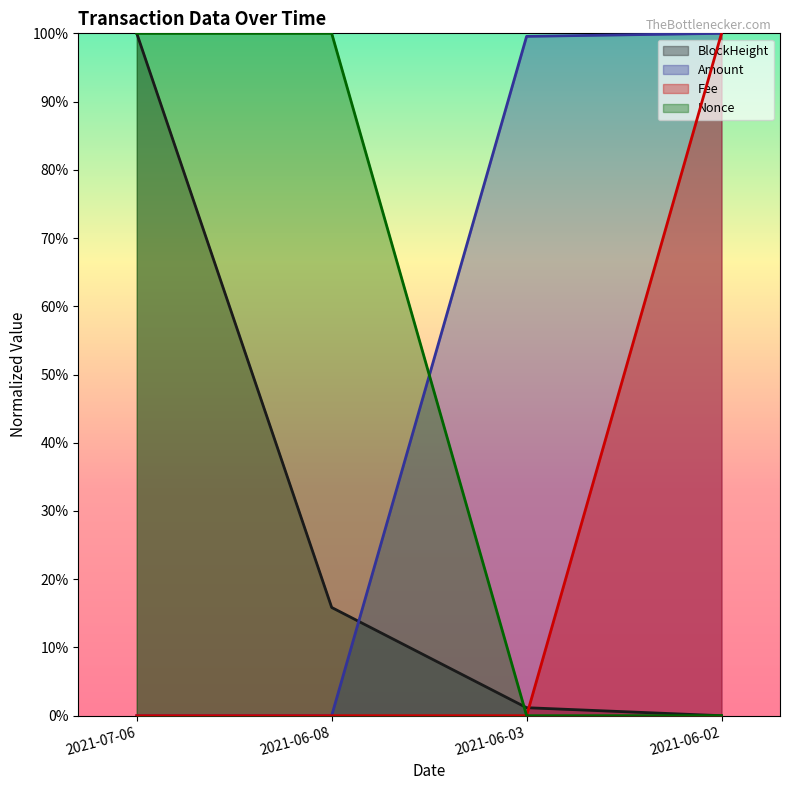

How many categories are shown in the chart?

4